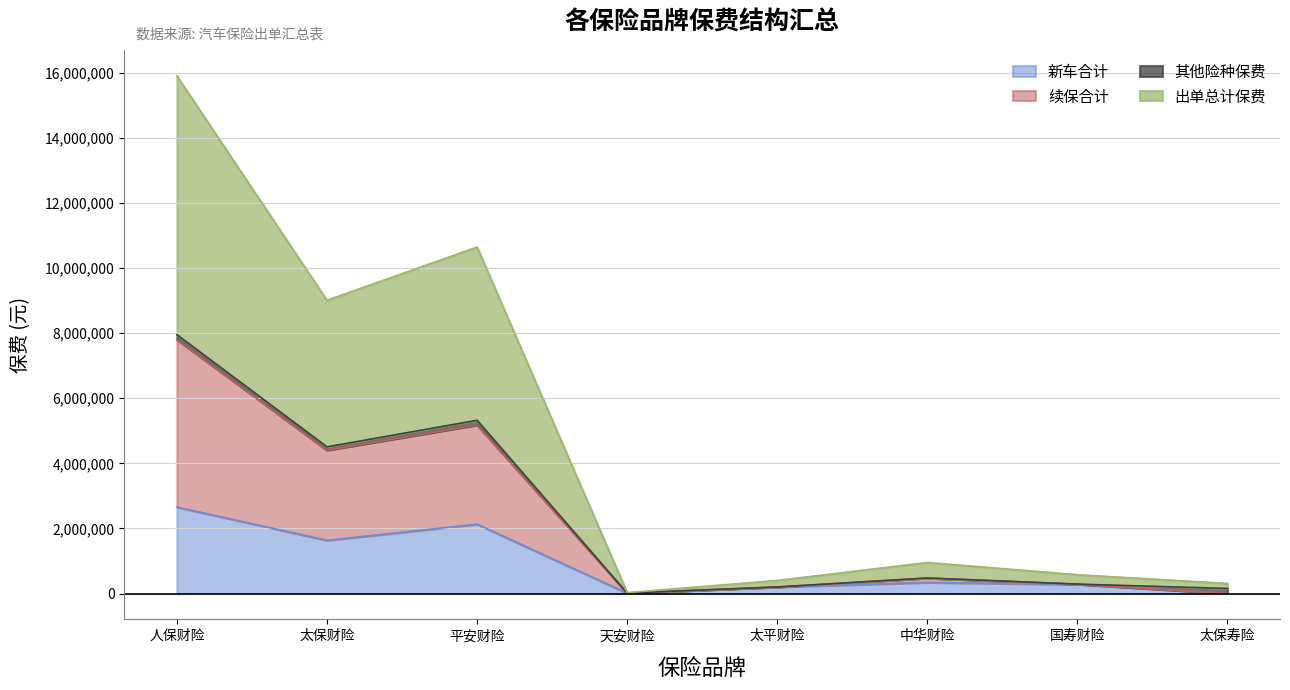

Where does the 出单总计保费 series first go above 952684?

人保财险